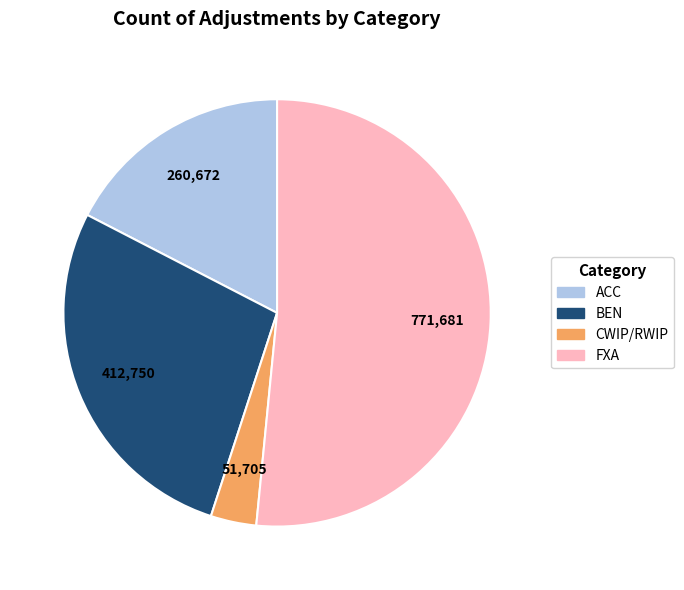

Is there any slice that represents more than half of the pie?

Yes